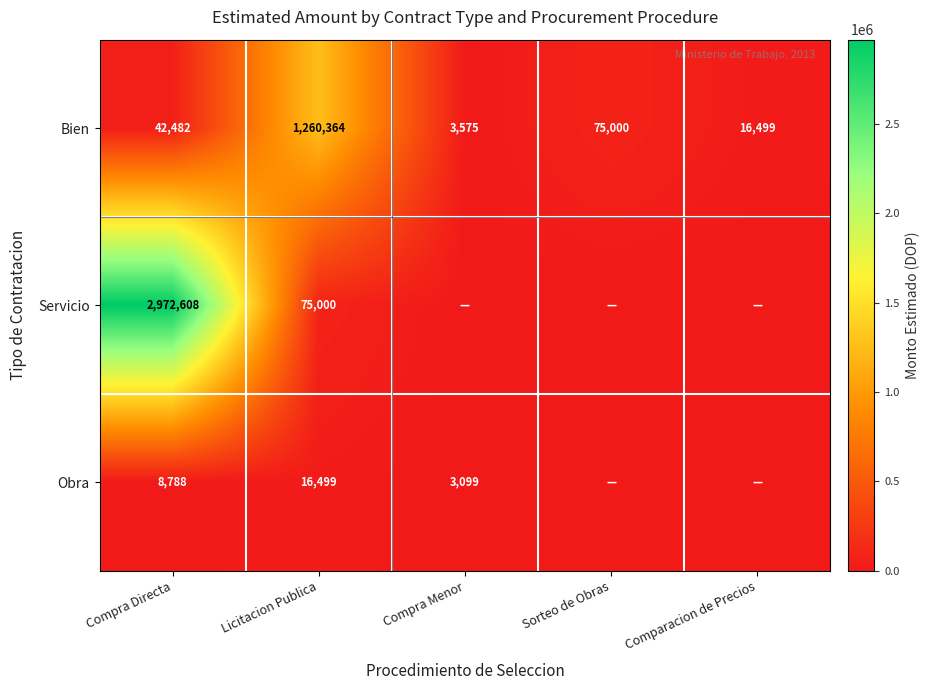

At Licitacion Publica, list the series in order from largest to smallest.

Bien, Servicio, Obra